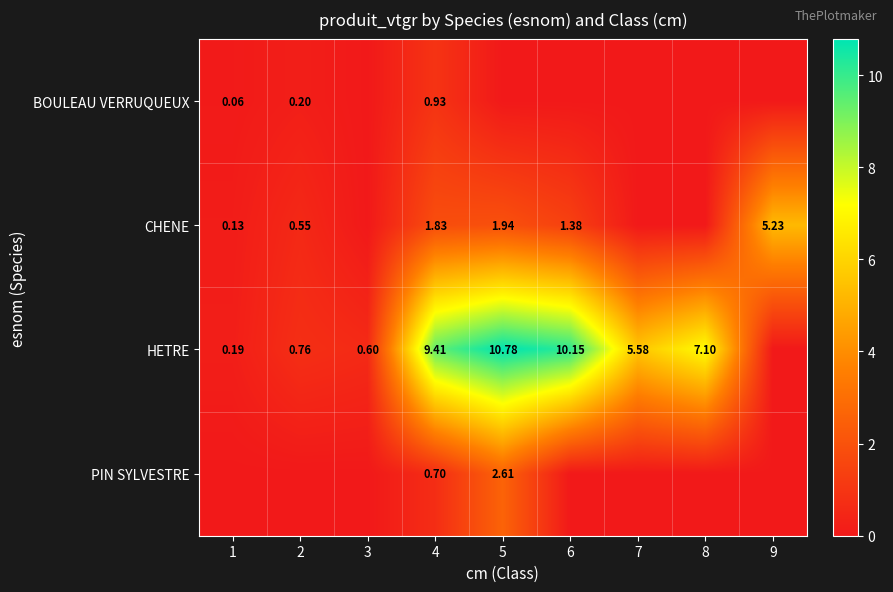

What is the sum of all BOULEAU VERRUQUEUX values?

1.2